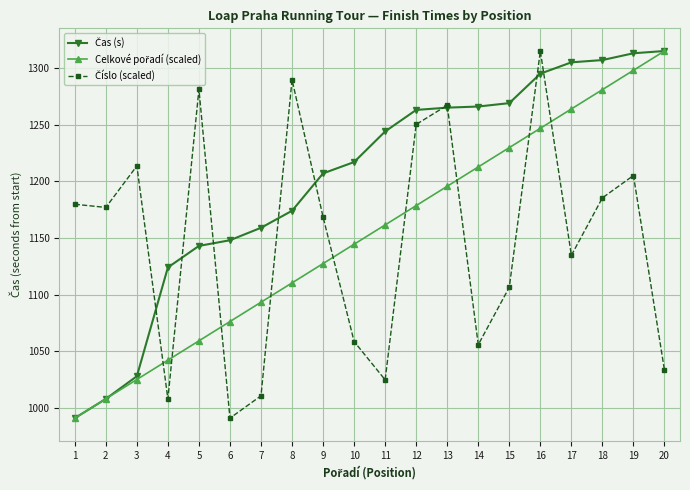

What is the total value across all series at 4?

3174.1